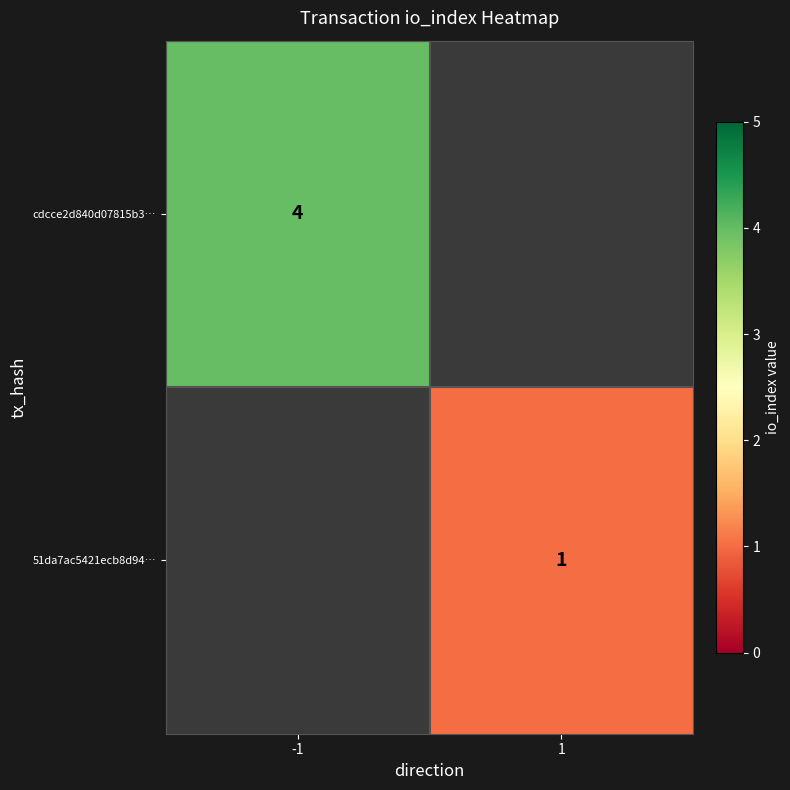

The cdcce2d840d07815b3… series shows 4 at -1. True or false?

True